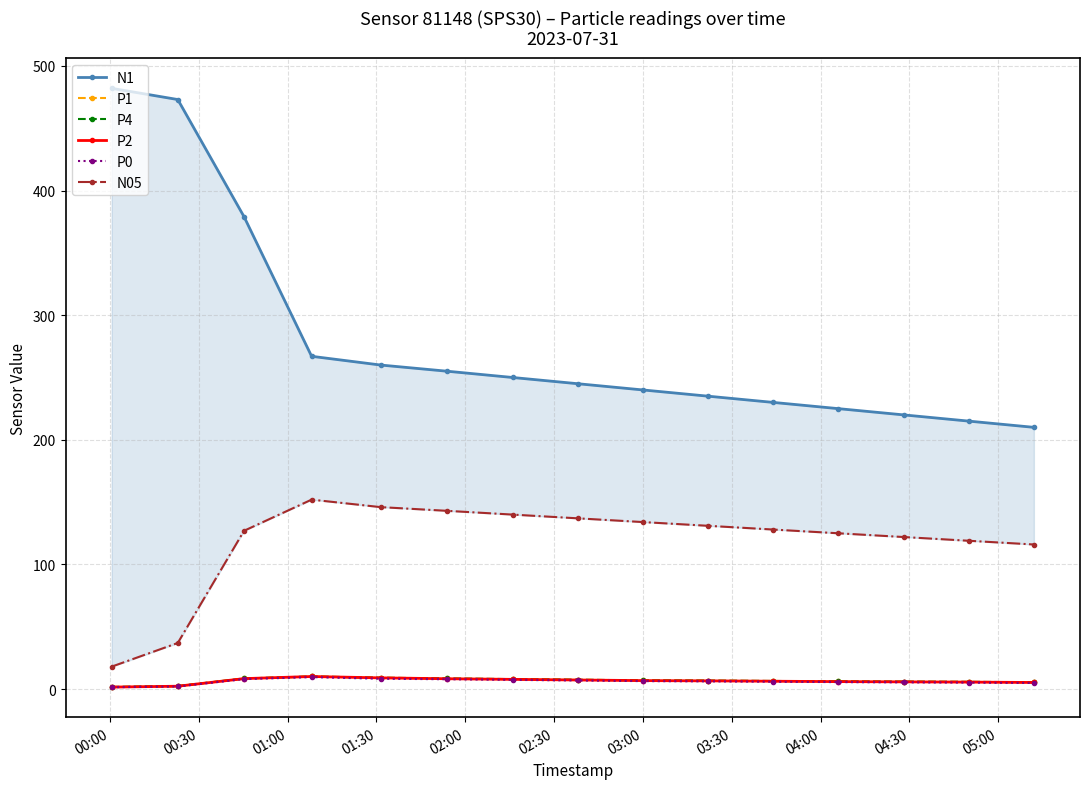

True or false: P2 and P0 cross at least once.

False